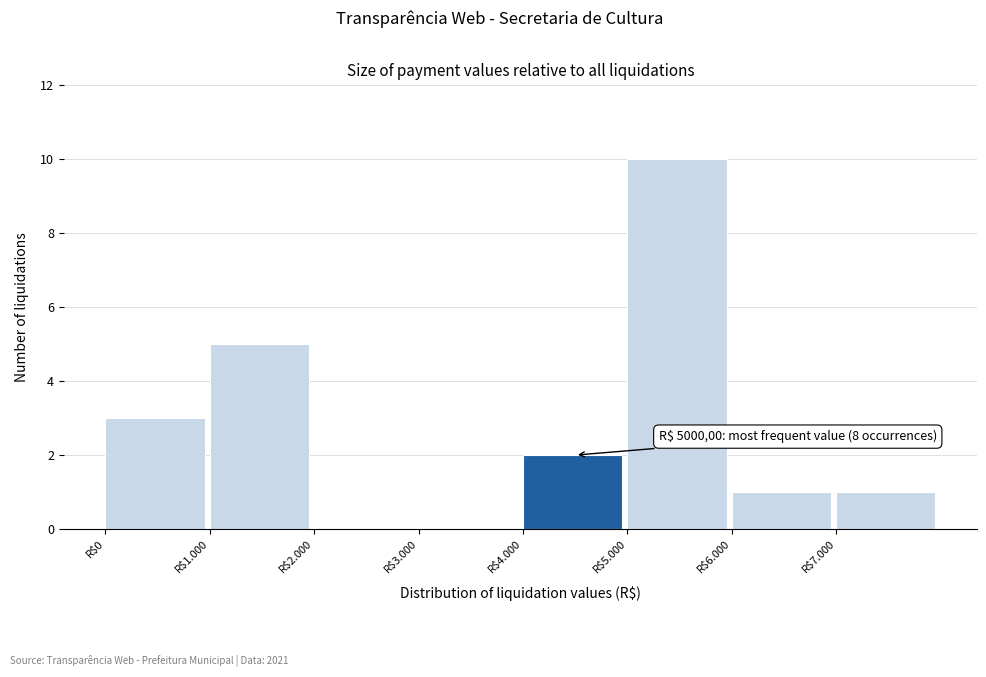

The chart shows a value of 3 at R$1.000. True or false?

False